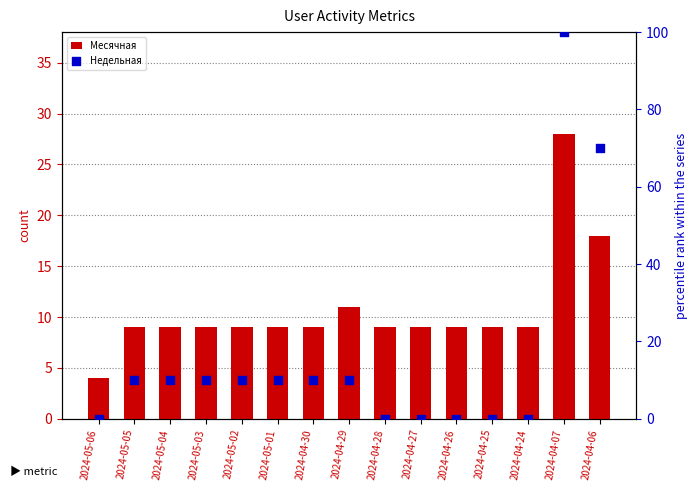

What are all the series names shown in the legend?

Месячная, Недельная